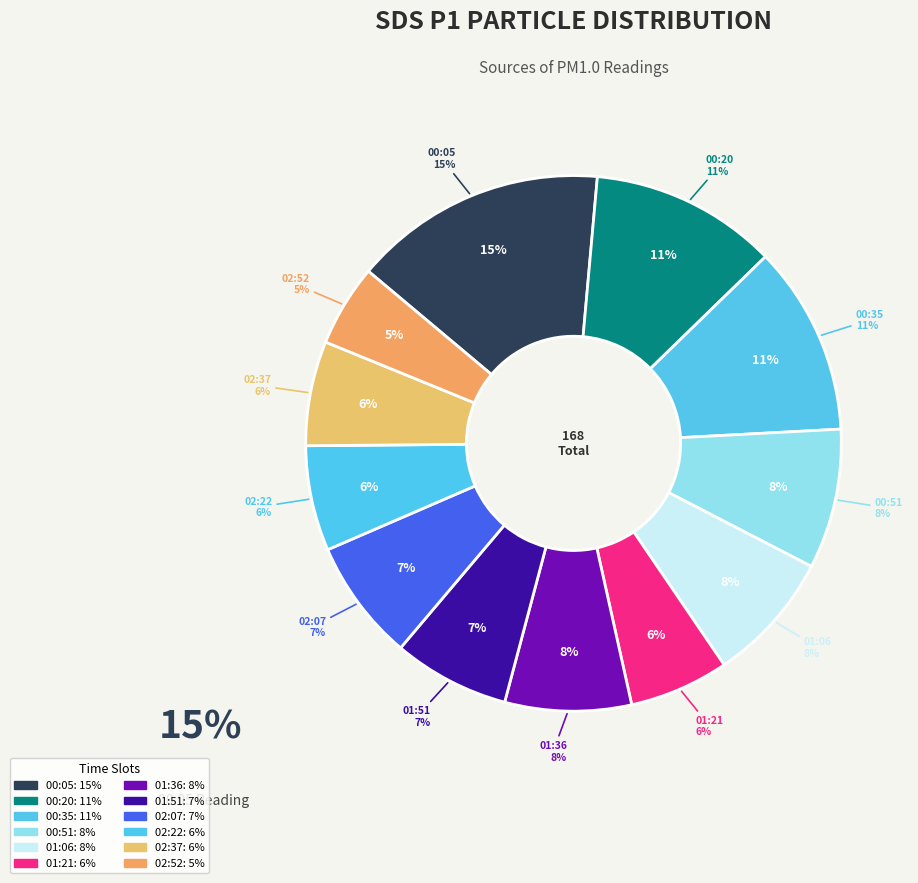

True or false: 00:35 accounts for 1% of the total.

False